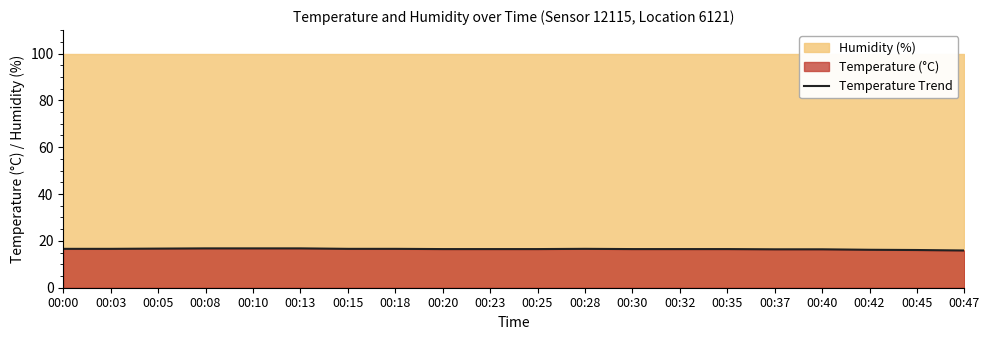

Is it true that Temperature Trend equals 9.2 at 00:45?

False